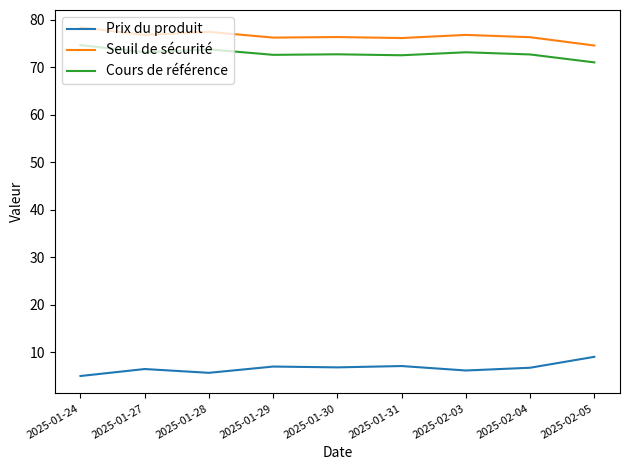

Is it true that Prix du produit equals 4.0 at 2025-02-05?

False